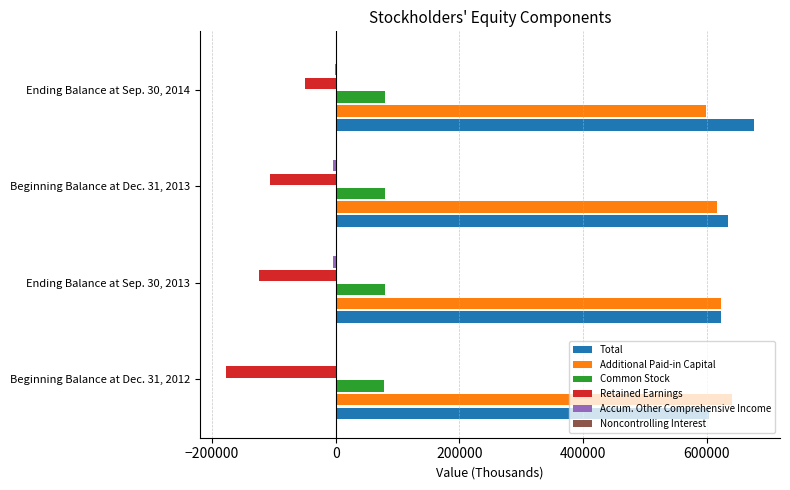

How many data points does each series have?

4